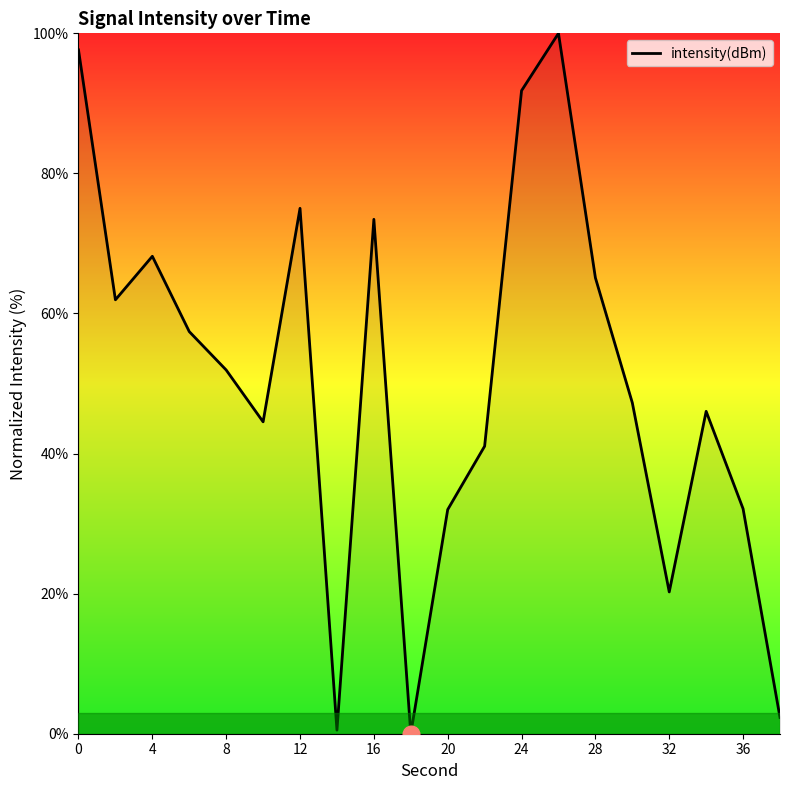

What is the maximum value shown in the chart?

100.0